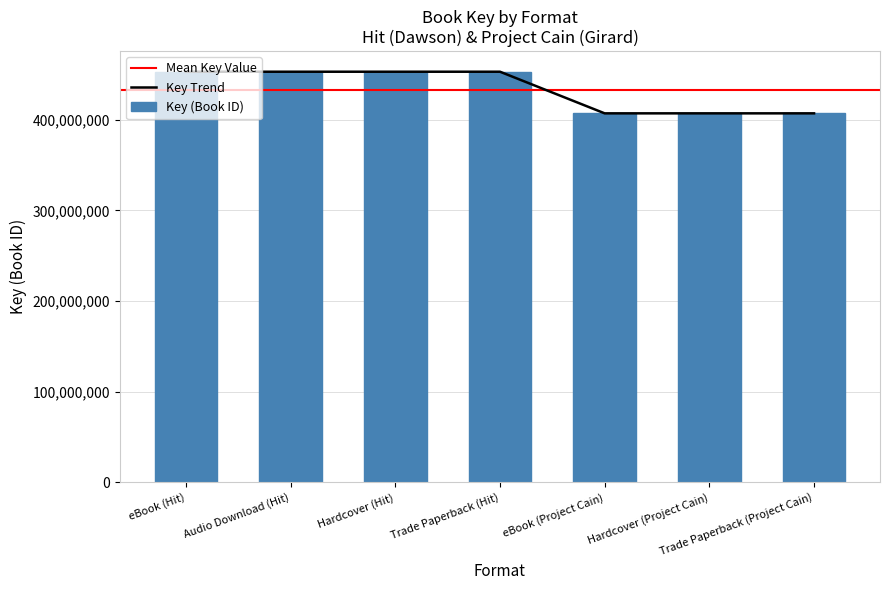

Rank the categories by value from lowest to highest.

eBook (Project Cain), Hardcover (Project Cain), Trade Paperback (Project Cain), eBook (Hit), Audio Download (Hit), Hardcover (Hit), Trade Paperback (Hit)